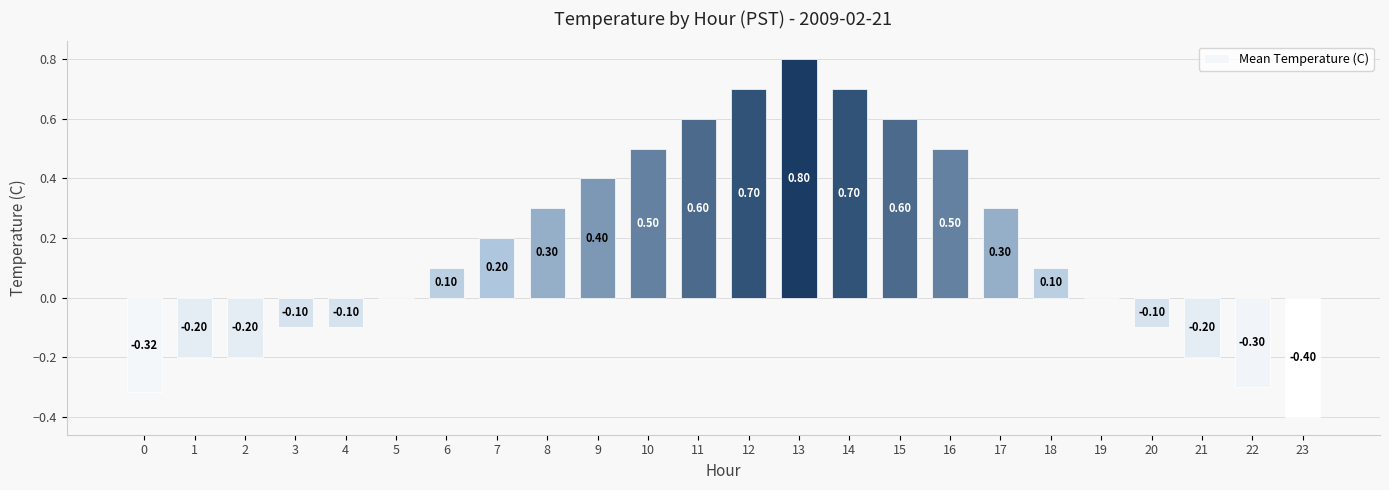

Reading right to left, transcribe all the data shown in this chart.

-0.4	-0.3	-0.2	-0.1	0.0	0.1	0.3	0.5	0.6	0.7	0.8	0.7	0.6	0.5	0.4	0.3	0.2	0.1	0.0	-0.1	-0.1	-0.2	-0.2	-0.3